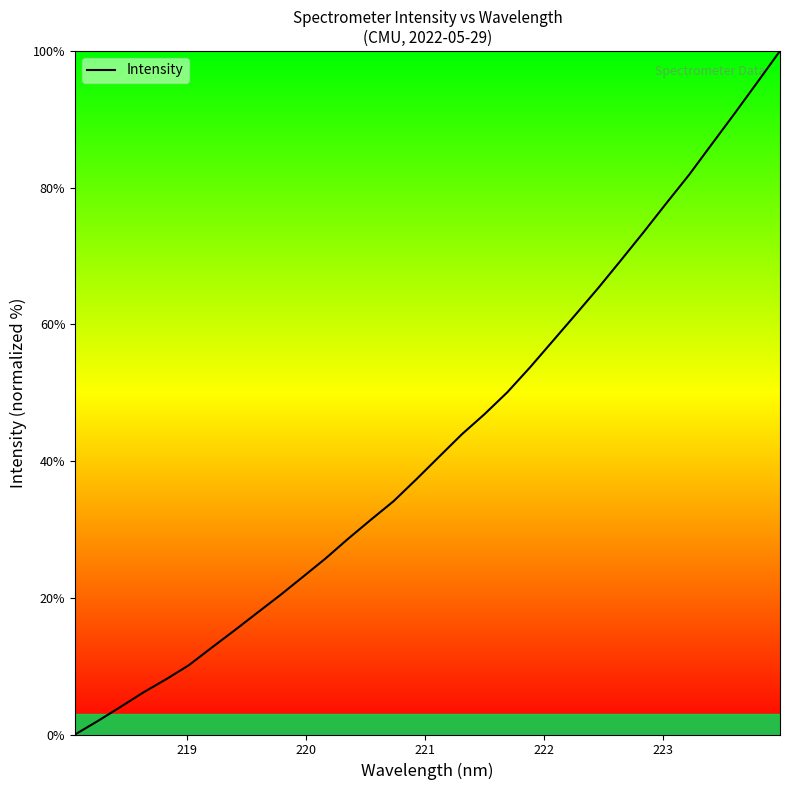

What is the maximum value shown in the chart?

100.0